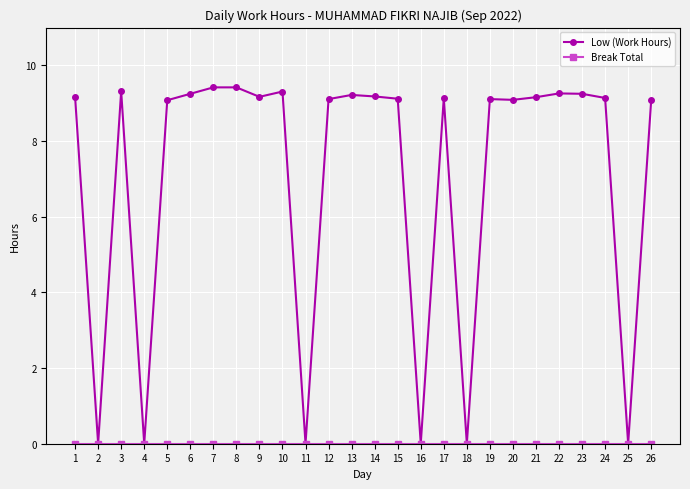

True or false: Low (Work Hours) has more than 1 interior local peaks.

True